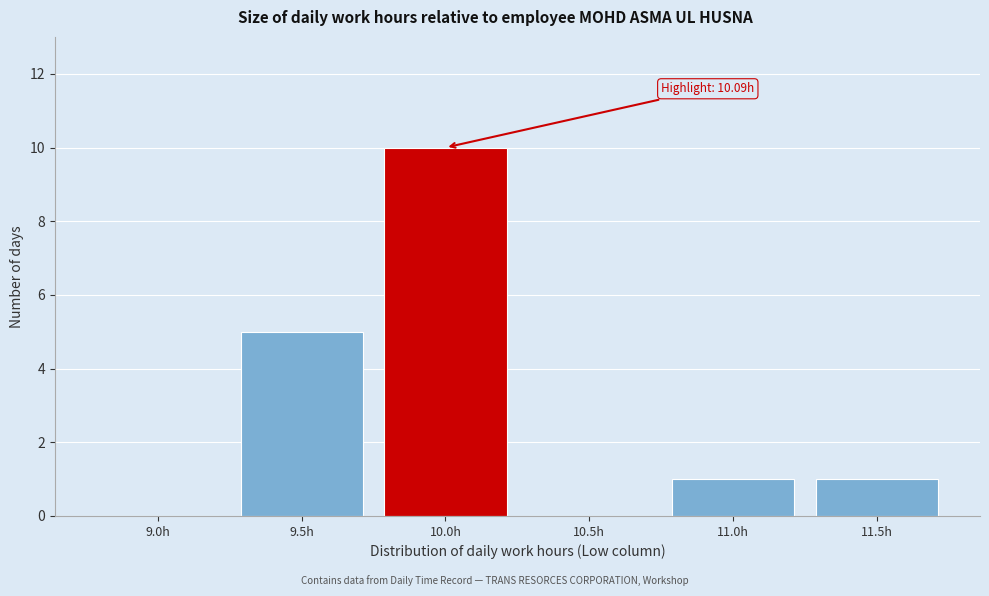

Reading left to right, extract all data points from this chart.

9.0h=0	9.5h=5	10.0h=10	10.5h=0	11.0h=1	11.5h=1